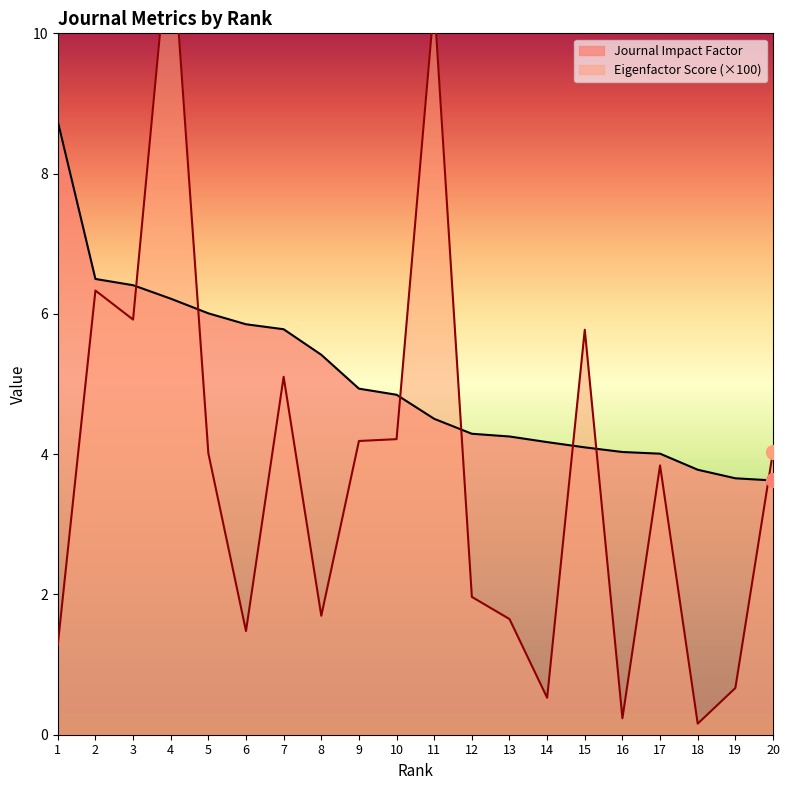

Reading left to right, what are all the values shown in this chart?

Journal Impact Factor: 1=8.7	2=6.5	3=6.4	4=6.2	5=6.0	6=5.9	7=5.8	8=5.4	9=4.9	10=4.8	11=4.5	12=4.3	13=4.3	14=4.2	15=4.1	16=4.0	17=4.0	18=3.8	19=3.7	20=3.6
Eigenfactor Score: 1=1.3	2=6.3	3=5.9	4=11.6	5=4.0	6=1.5	7=5.1	8=1.7	9=4.2	10=4.2	11=10.4	12=2.0	13=1.6	14=0.5	15=5.8	16=0.2	17=3.8	18=0.2	19=0.7	20=4.0